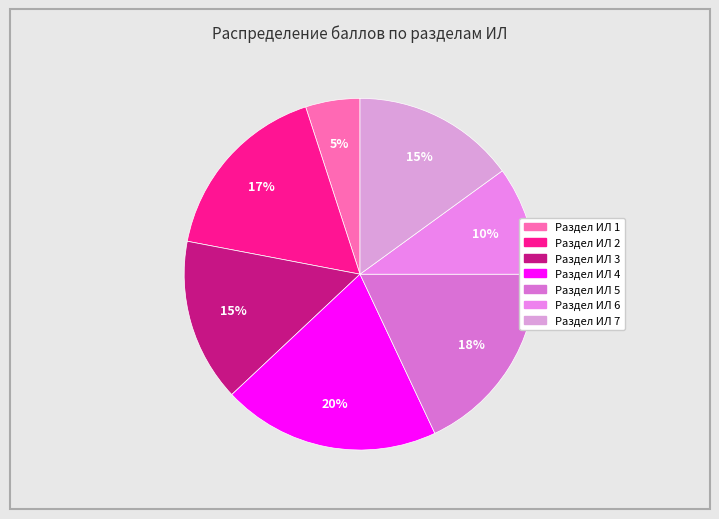

To the nearest percent, what percentage of the pie is Раздел ИЛ 2?

17%